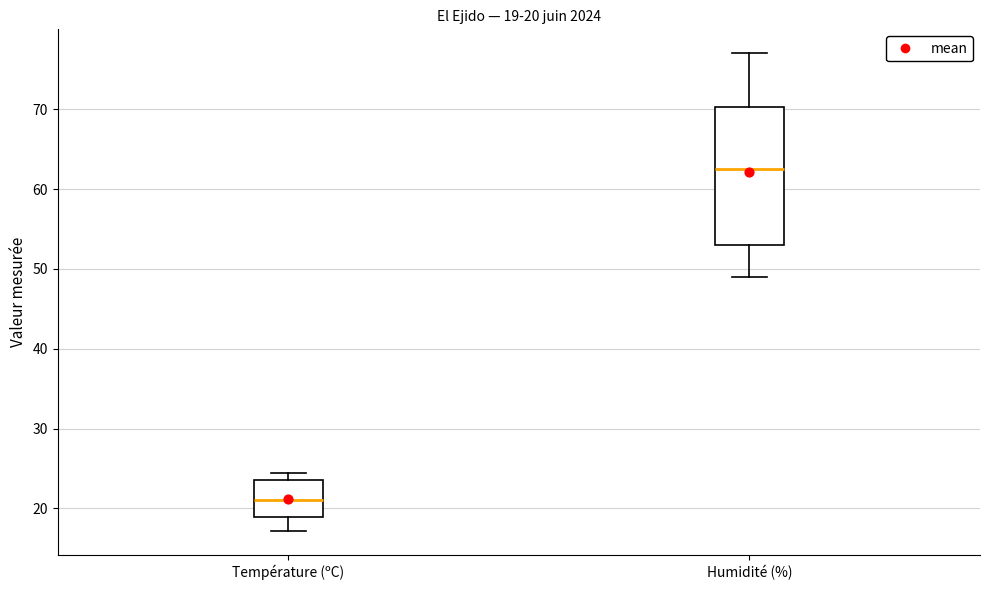

Which box is the tallest, from its lower edge to its upper edge?

Humidité (%)